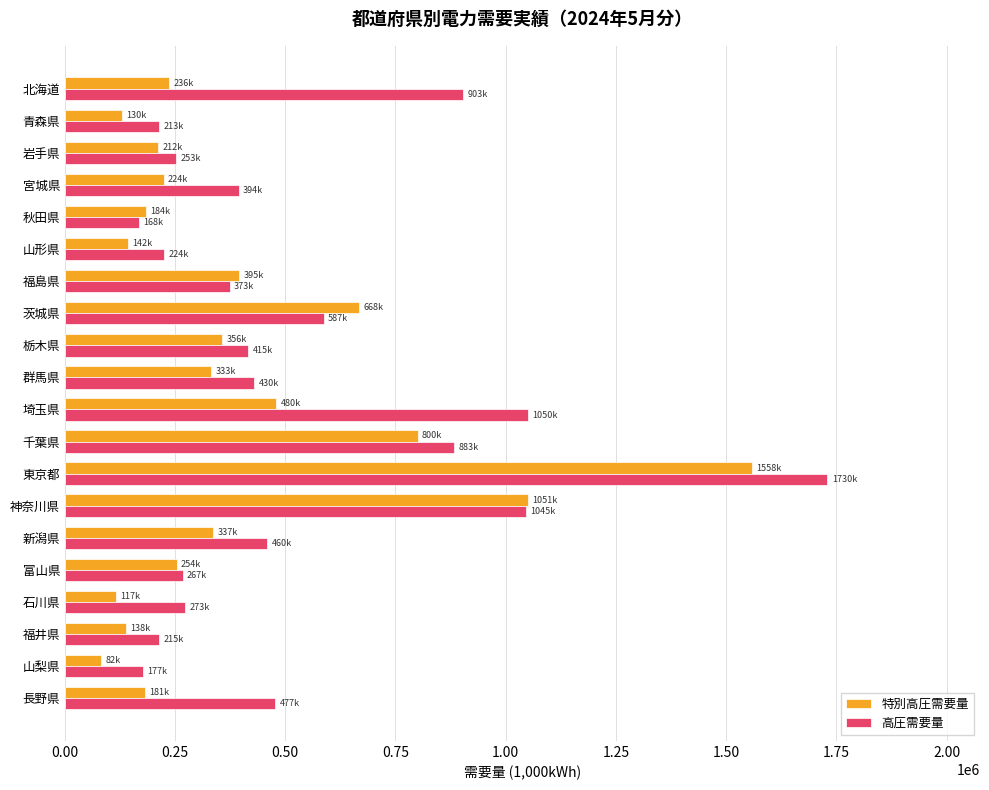

What is the difference between the maximum and second lowest values in the 特別高圧需要量 series?

1441653